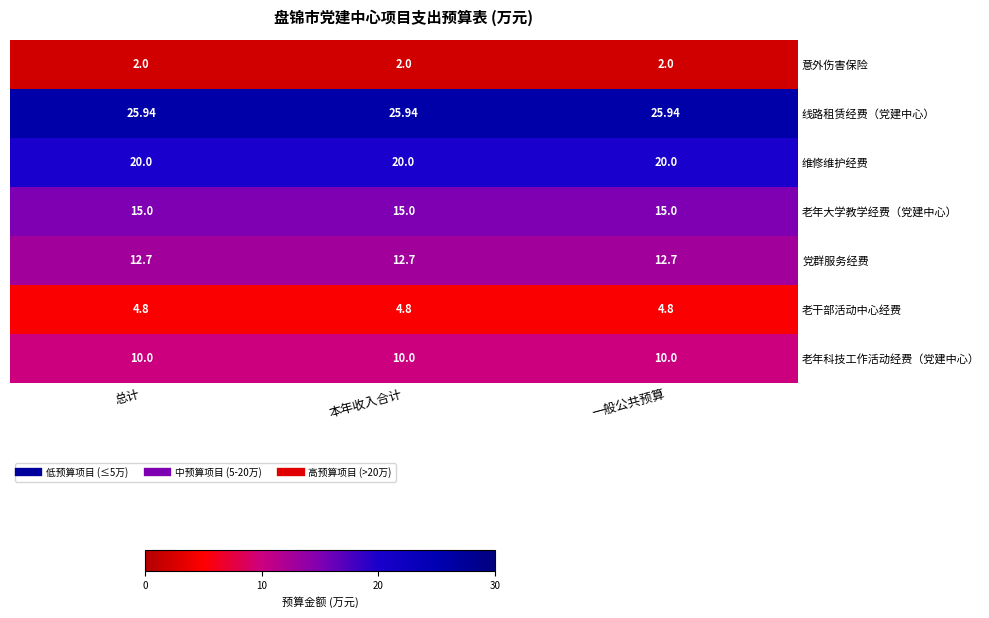

Which series has the largest total across all categories?

线路租赁经费（党建中心）